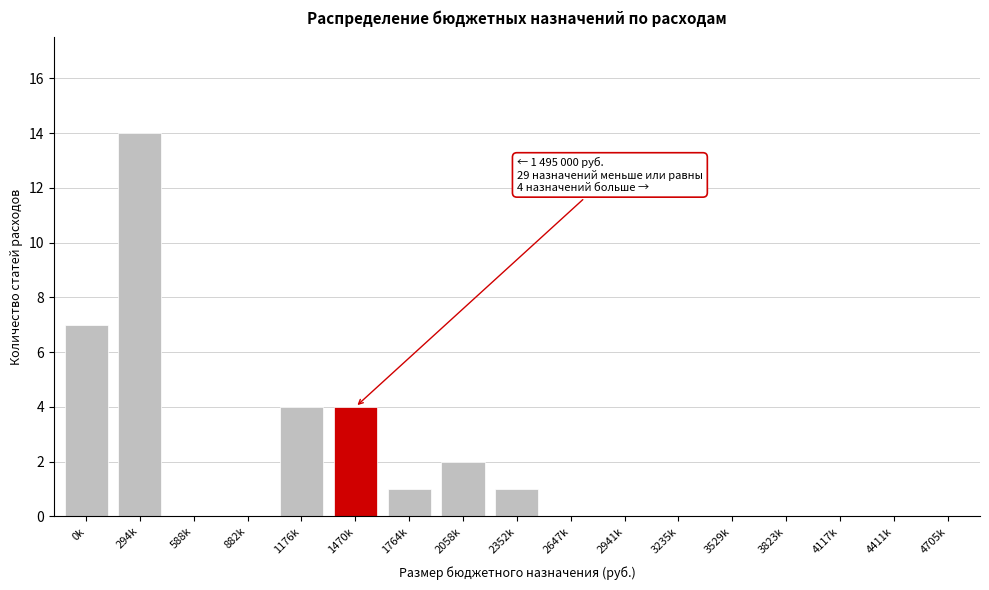

Reading right to left, what are all the values shown in this chart?

4705k=0	4411k=0	4117k=0	3823k=0	3529k=0	3235k=0	2941k=0	2647k=0	2352k=1	2058k=2	1764k=1	1470k=4	1176k=4	882k=0	588k=0	294k=14	0k=7